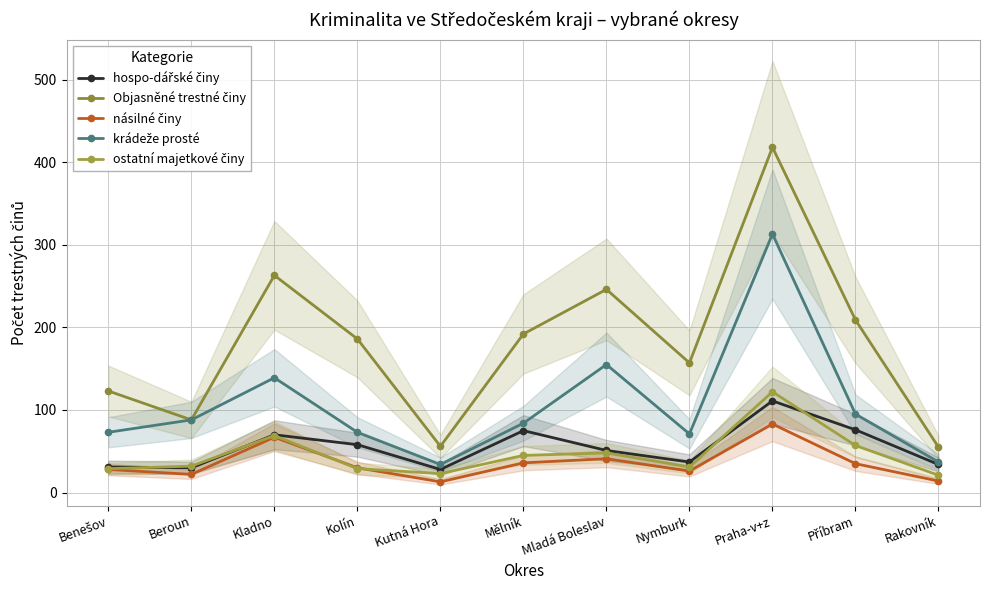

The value of hospo-dářské činy at Příbram is 76. True or false?

True